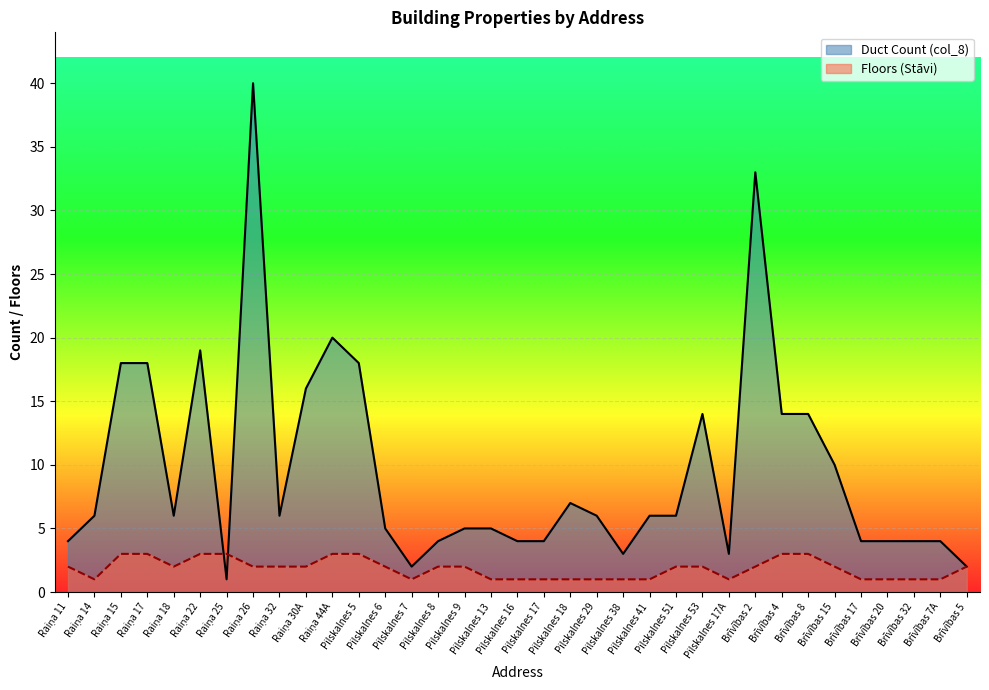

Reading right to left, list all the values displayed in this chart.

Floors (Stāvi): Brīvības 5=2	Brīvības 7A=1	Brīvības 32=1	Brīvības 20=1	Brīvības 17=1	Brīvības 15=2	Brīvības 8=3	Brīvības 4=3	Brīvības 2=2	Pilskalnes 17A=1	Pilskalnes 53=2	Pilskalnes 51=2	Pilskalnes 41=1	Pilskalnes 38=1	Pilskalnes 29=1	Pilskalnes 18=1	Pilskalnes 17=1	Pilskalnes 16=1	Pilskalnes 13=1	Pilskalnes 9=2	Pilskalnes 8=2	Pilskalnes 7=1	Pilskalnes 6=2	Pilskalnes 5=3	Raiņa 44A=3	Raiņa 30A=2	Raiņa 32=2	Raiņa 26=2	Raiņa 25=3	Raiņa 22=3	Raiņa 18=2	Raiņa 17=3	Raiņa 15=3	Raiņa 14=1	Raiņa 11=2
Duct Count (col_8): Brīvības 5=2	Brīvības 7A=4	Brīvības 32=4	Brīvības 20=4	Brīvības 17=4	Brīvības 15=10	Brīvības 8=14	Brīvības 4=14	Brīvības 2=33	Pilskalnes 17A=3	Pilskalnes 53=14	Pilskalnes 51=6	Pilskalnes 41=6	Pilskalnes 38=3	Pilskalnes 29=6	Pilskalnes 18=7	Pilskalnes 17=4	Pilskalnes 16=4	Pilskalnes 13=5	Pilskalnes 9=5	Pilskalnes 8=4	Pilskalnes 7=2	Pilskalnes 6=5	Pilskalnes 5=18	Raiņa 44A=20	Raiņa 30A=16	Raiņa 32=6	Raiņa 26=40	Raiņa 25=1	Raiņa 22=19	Raiņa 18=6	Raiņa 17=18	Raiņa 15=18	Raiņa 14=6	Raiņa 11=4